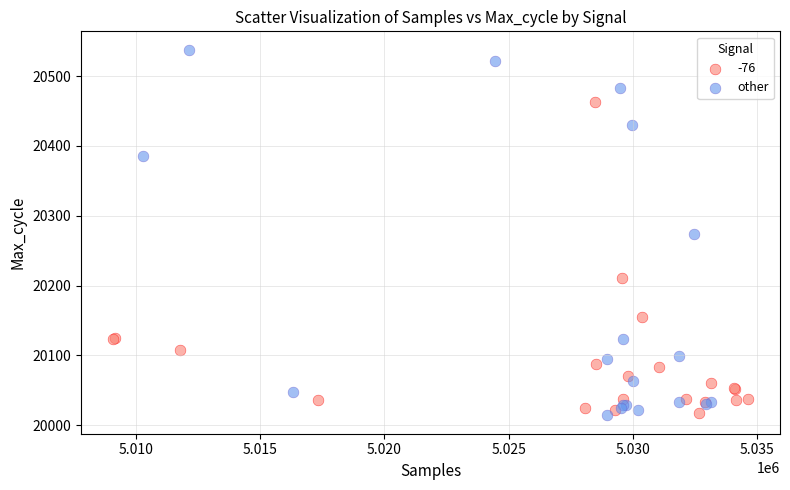

Which series has the largest Y range (max minus min)?

other